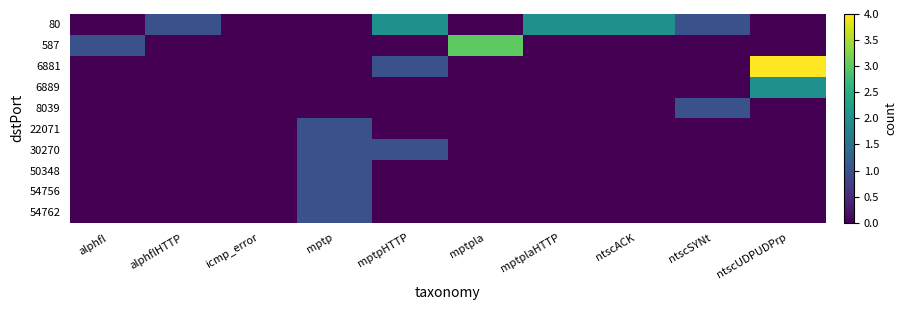

Rank the series by their maximum value, from lowest to highest.

8039, 22071, 30270, 50348, 54756, 54762, 80, 6889, 587, 6881